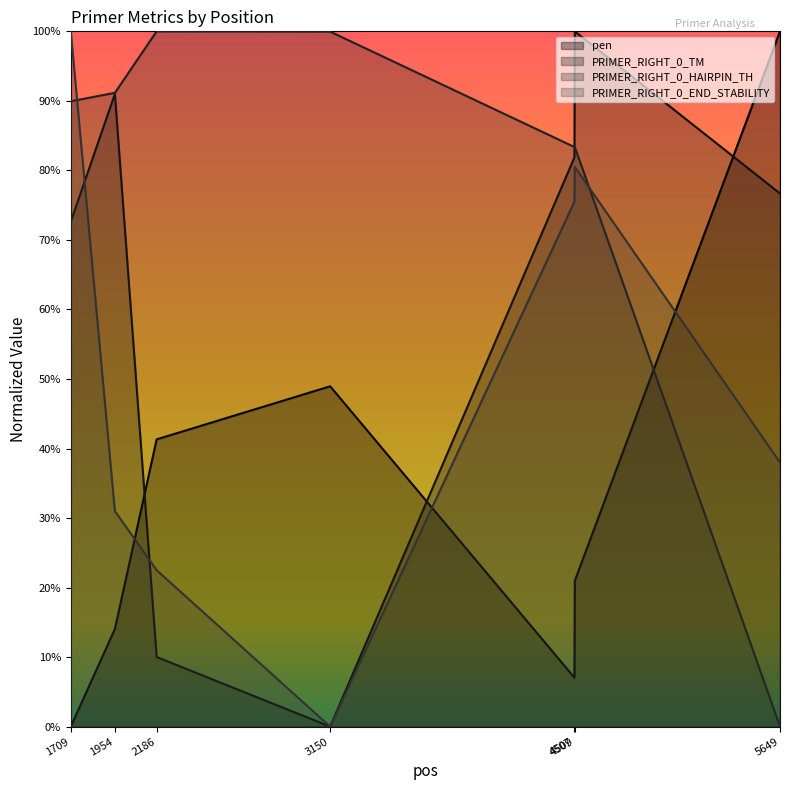

Which series has the largest total across all categories?

PRIMER_RIGHT_0_HAIRPIN_TH